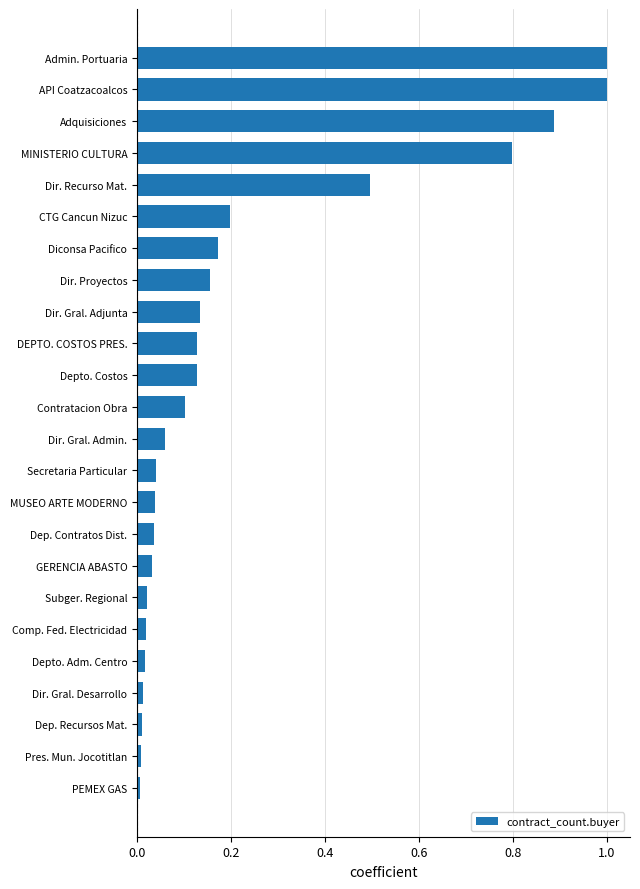

How many bars are there in total?

24